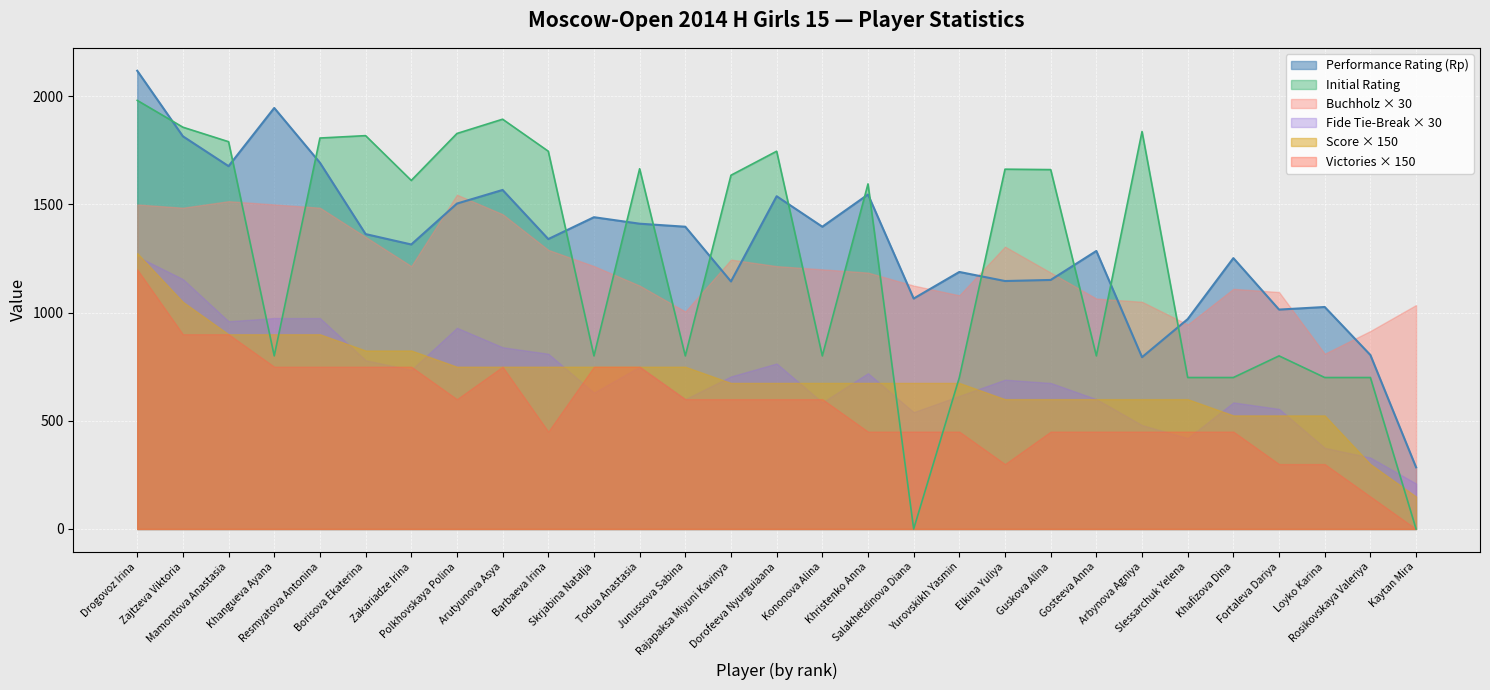

Does the chart display data point markers on the line(s)?

No